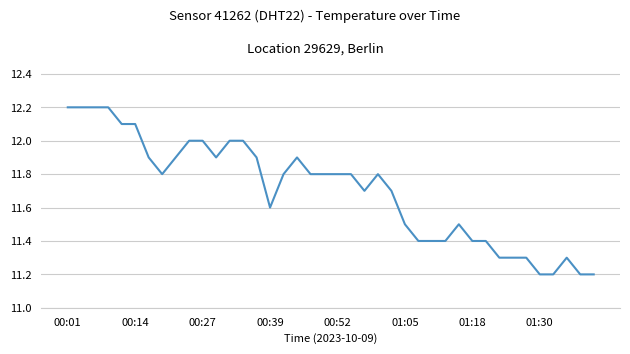

What is the maximum value shown in the chart?

12.2